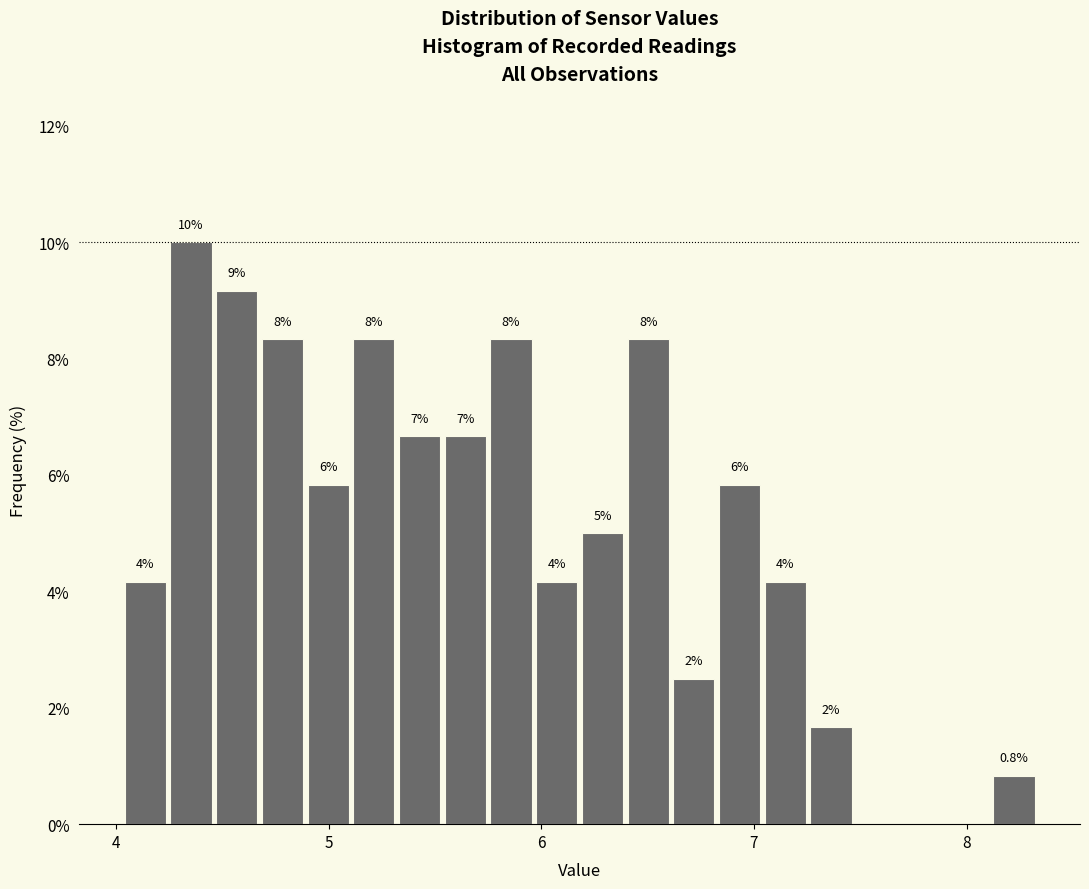

Read against the x-axis, roughly where is the centre of the tallest bar?

4.4